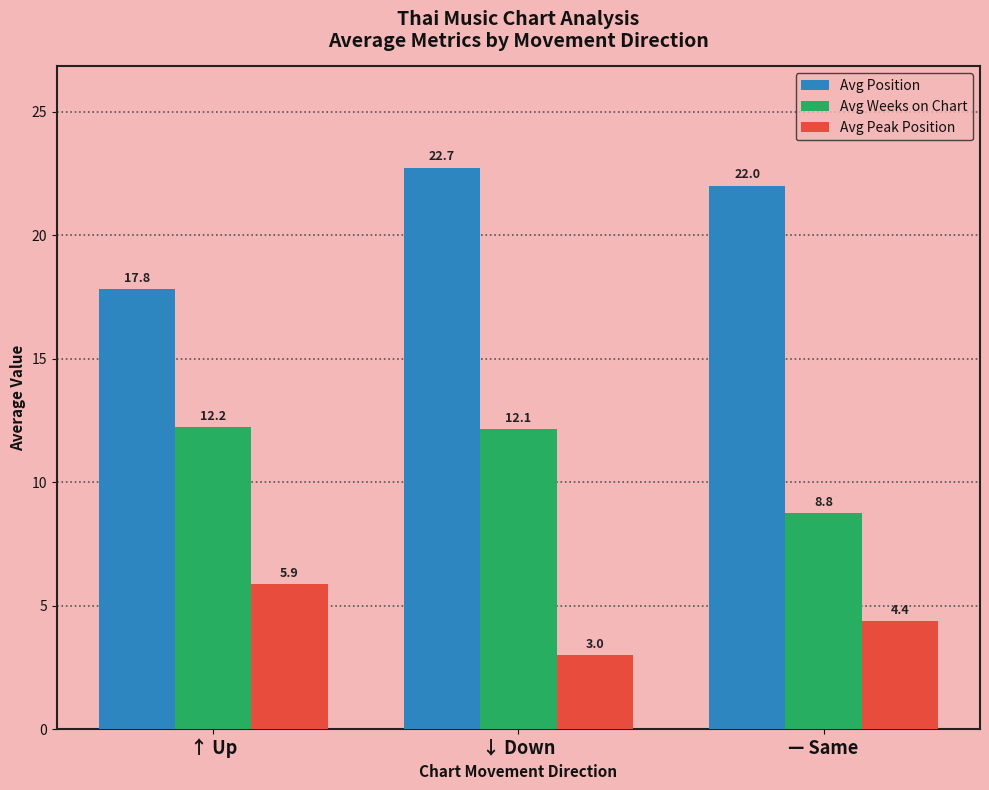

True or false: Avg Position has a value of 22.0 at — Same.

True